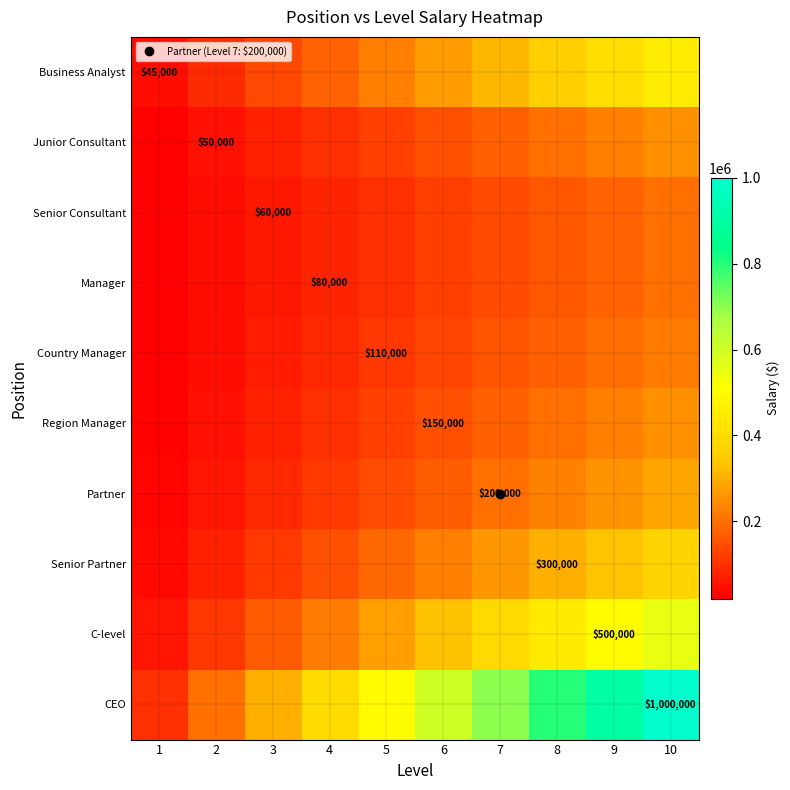

The Junior Consultant series shows 108230.3 at 7. True or false?

False